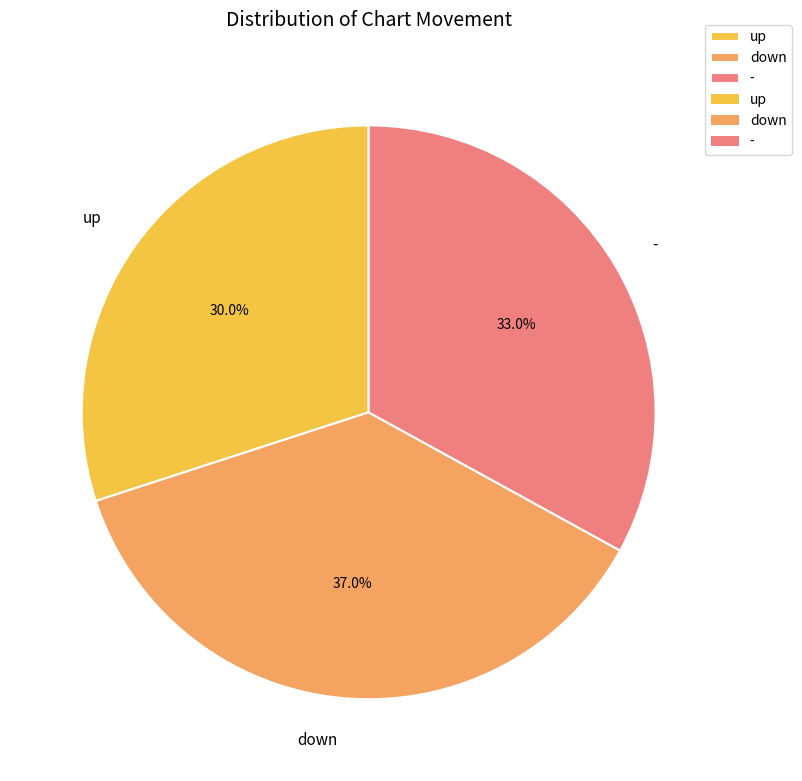

Approximately how many times larger is the value at up compared to -?

0.9